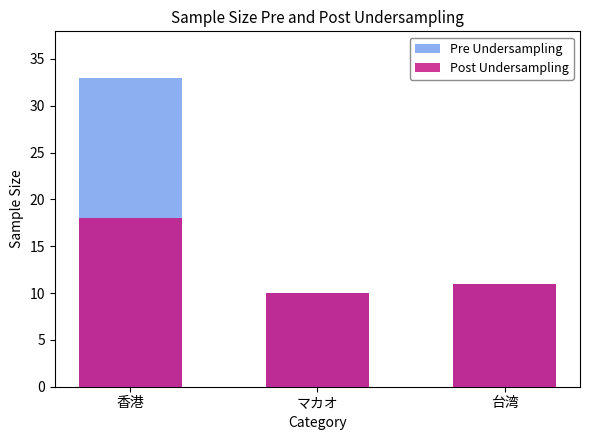

Rank the series at マカオ from highest to lowest value.

Pre Undersampling, Post Undersampling